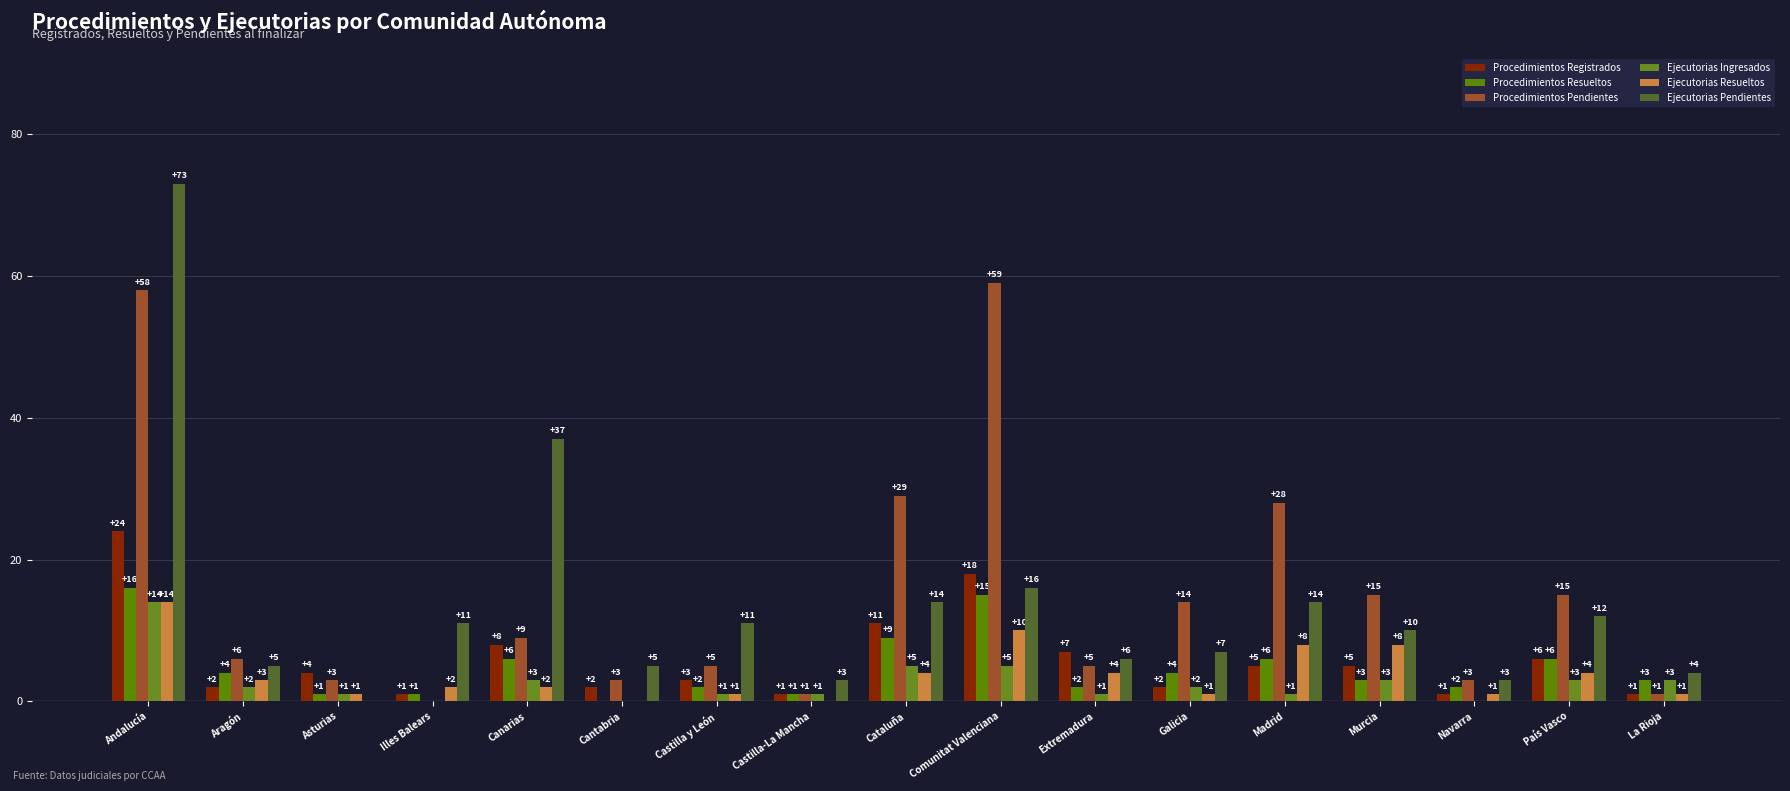

Reading left to right, list all the values displayed in this chart.

Procedimientos Registrados: Andalucía=24	Aragón=2	Asturias=4	Illes Balears=1	Canarias=8	Cantabria=2	Castilla y León=3	Castilla-La Mancha=1	Cataluña=11	Comunitat Valenciana=18	Extremadura=7	Galicia=2	Madrid=5	Murcia=5	Navarra=1	País Vasco=6	La Rioja=1
Procedimientos Resueltos: Andalucía=16	Aragón=4	Asturias=1	Illes Balears=1	Canarias=6	Cantabria=0	Castilla y León=2	Castilla-La Mancha=1	Cataluña=9	Comunitat Valenciana=15	Extremadura=2	Galicia=4	Madrid=6	Murcia=3	Navarra=2	País Vasco=6	La Rioja=3
Procedimientos Pendientes: Andalucía=58	Aragón=6	Asturias=3	Illes Balears=0	Canarias=9	Cantabria=3	Castilla y León=5	Castilla-La Mancha=1	Cataluña=29	Comunitat Valenciana=59	Extremadura=5	Galicia=14	Madrid=28	Murcia=15	Navarra=3	País Vasco=15	La Rioja=1
Ejecutorias Ingresados: Andalucía=14	Aragón=2	Asturias=1	Illes Balears=0	Canarias=3	Cantabria=0	Castilla y León=1	Castilla-La Mancha=1	Cataluña=5	Comunitat Valenciana=5	Extremadura=1	Galicia=2	Madrid=1	Murcia=3	Navarra=0	País Vasco=3	La Rioja=3
Ejecutorias Resueltos: Andalucía=14	Aragón=3	Asturias=1	Illes Balears=2	Canarias=2	Cantabria=0	Castilla y León=1	Castilla-La Mancha=0	Cataluña=4	Comunitat Valenciana=10	Extremadura=4	Galicia=1	Madrid=8	Murcia=8	Navarra=1	País Vasco=4	La Rioja=1
Ejecutorias Pendientes: Andalucía=73	Aragón=5	Asturias=0	Illes Balears=11	Canarias=37	Cantabria=5	Castilla y León=11	Castilla-La Mancha=3	Cataluña=14	Comunitat Valenciana=16	Extremadura=6	Galicia=7	Madrid=14	Murcia=10	Navarra=3	País Vasco=12	La Rioja=4